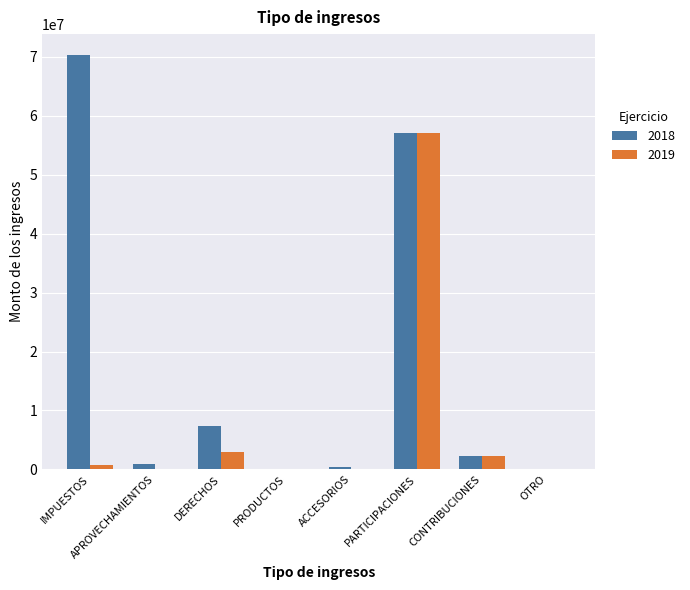

Which series has the widest spread of values?

2018